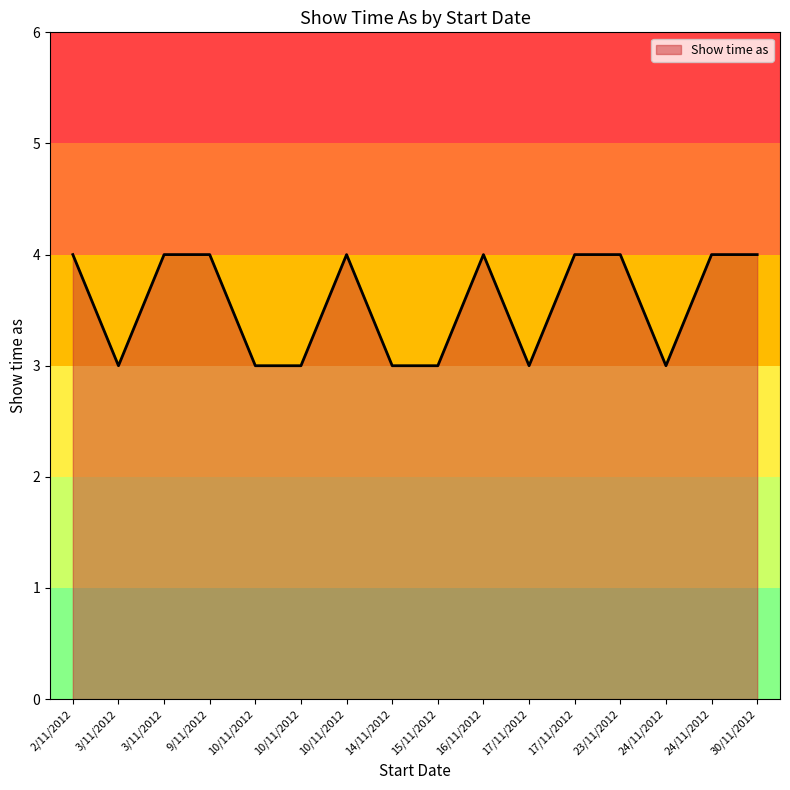

Which label corresponds to the largest value in the chart?

2/11/2012